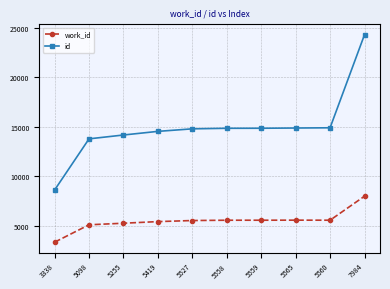

True or false: id and work_id intersect in this chart.

False